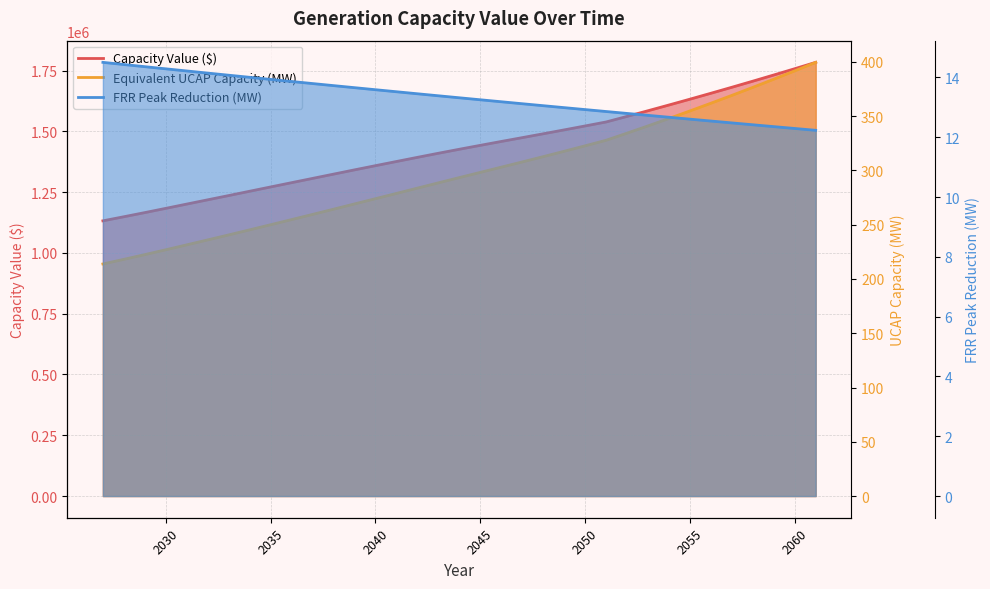

True or false: Capacity Value ($) and Equivalent UCAP Capacity (MW) cross at least once.

False